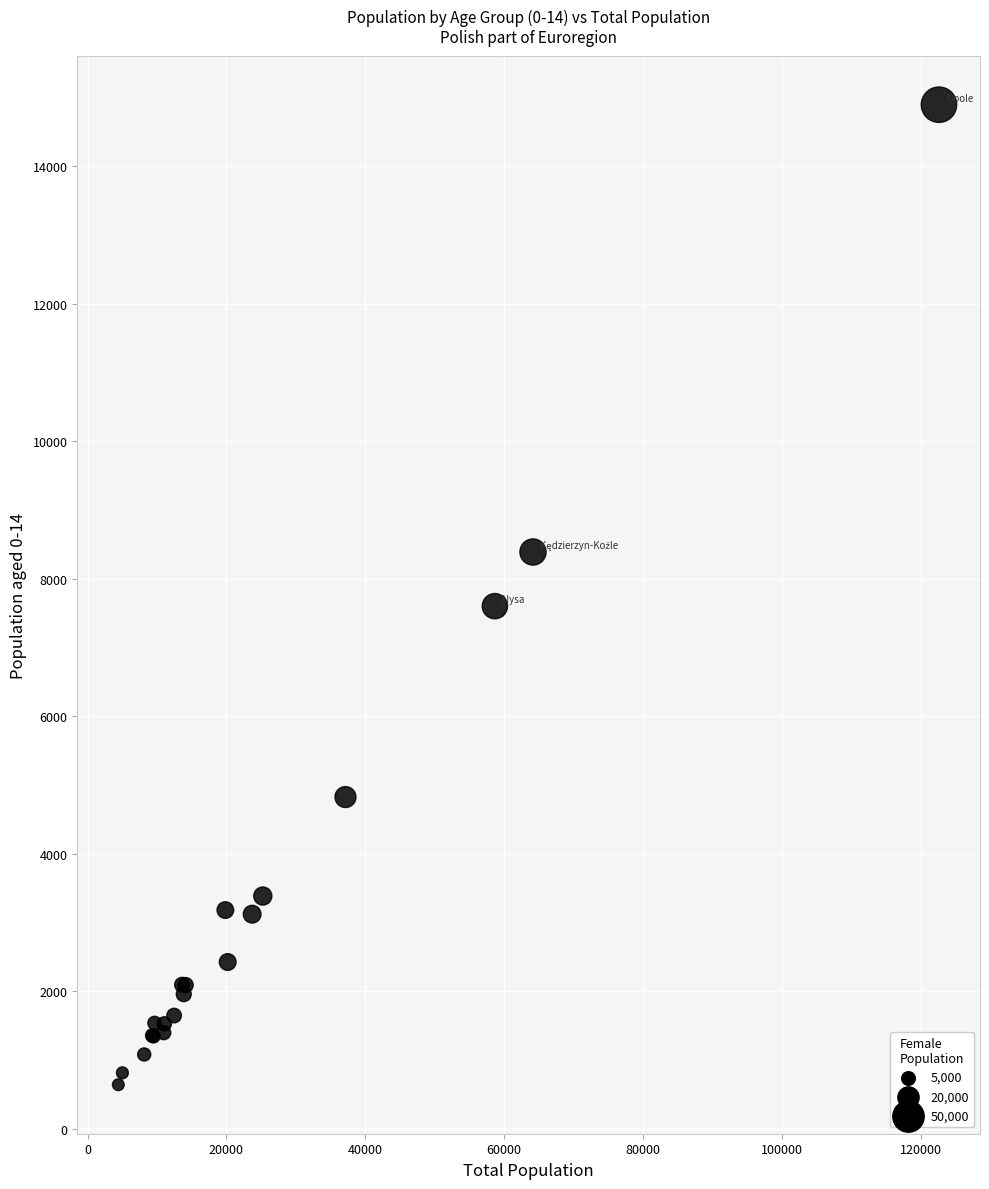

What Y value in the scatter plot is closest to 7769?

7603